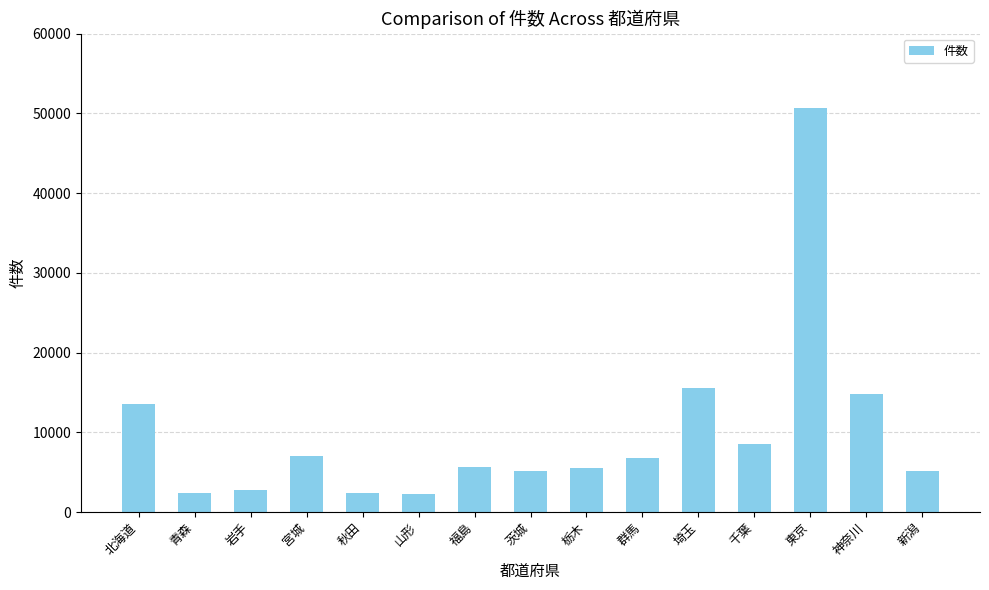

How many bars are there in total?

15